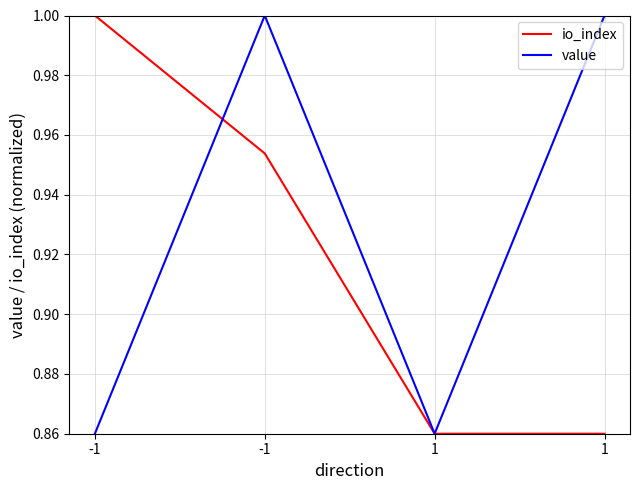

At which category is the sum across all series the highest?

-1